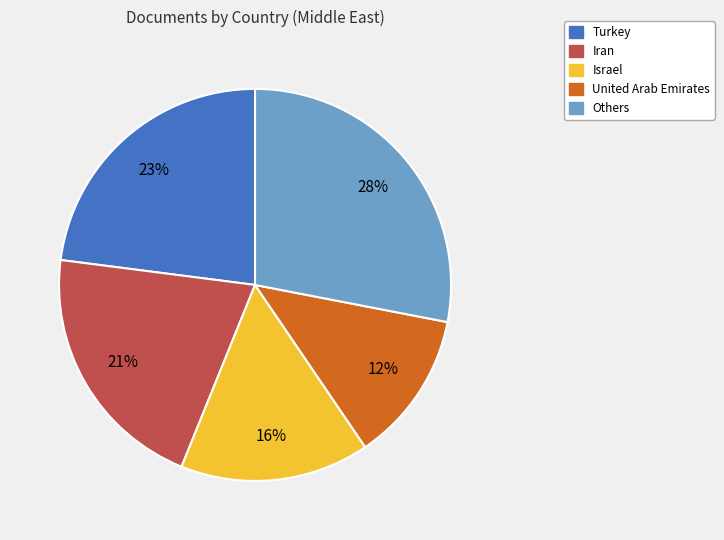

Rank the categories by value from highest to lowest.

Others, Turkey, Iran, Israel, United Arab Emirates